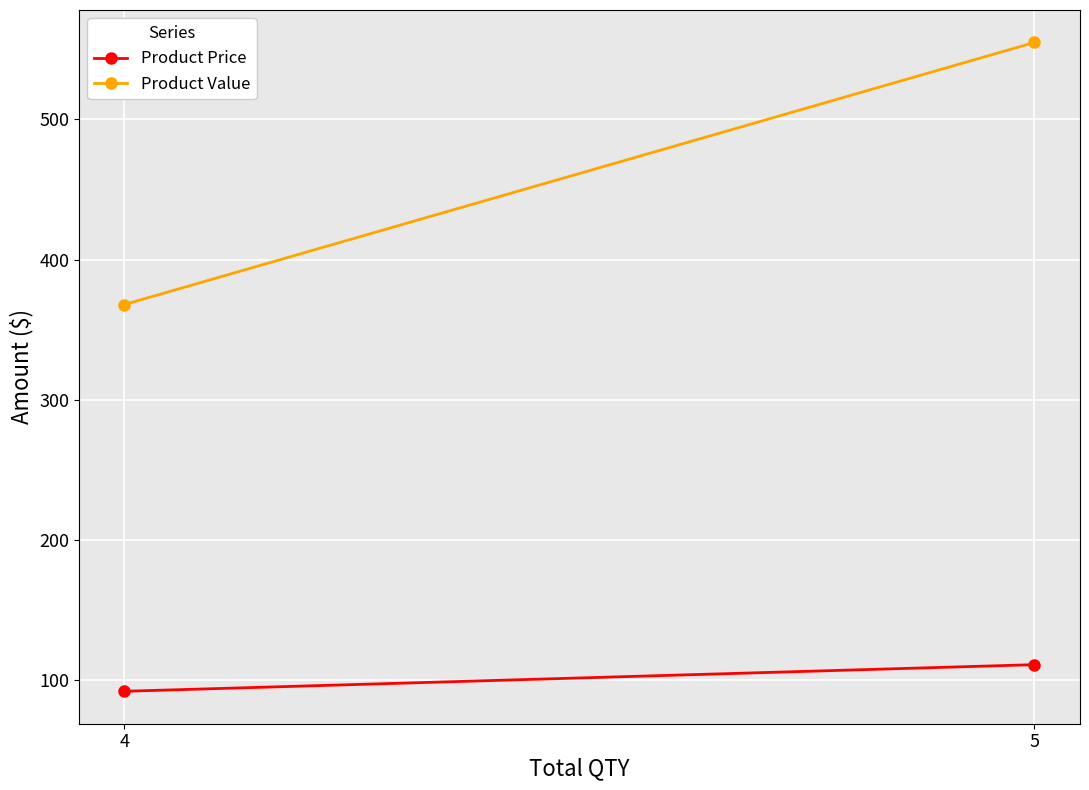

List the series in order of their peak value, lowest first.

Product Price, Product Value